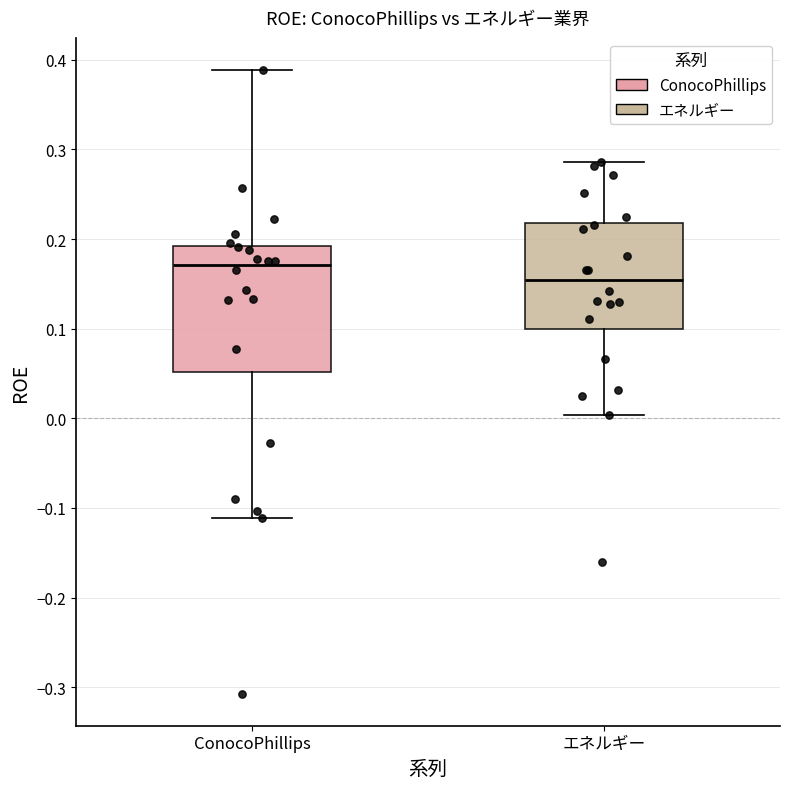

Reading left to right, transcribe this box plot: for each box, give where its median line is, the range the box spans, and where its two whiskers end, as read against the y-axis. The values are not printed on the chart, so give them approximately, as read against the axis.

ConocoPhillips: median 0.17, box 0.05 to 0.19, whiskers -0.11 to 0.39
エネルギー: median 0.15, box 0.10 to 0.22, whiskers 0.00 to 0.29